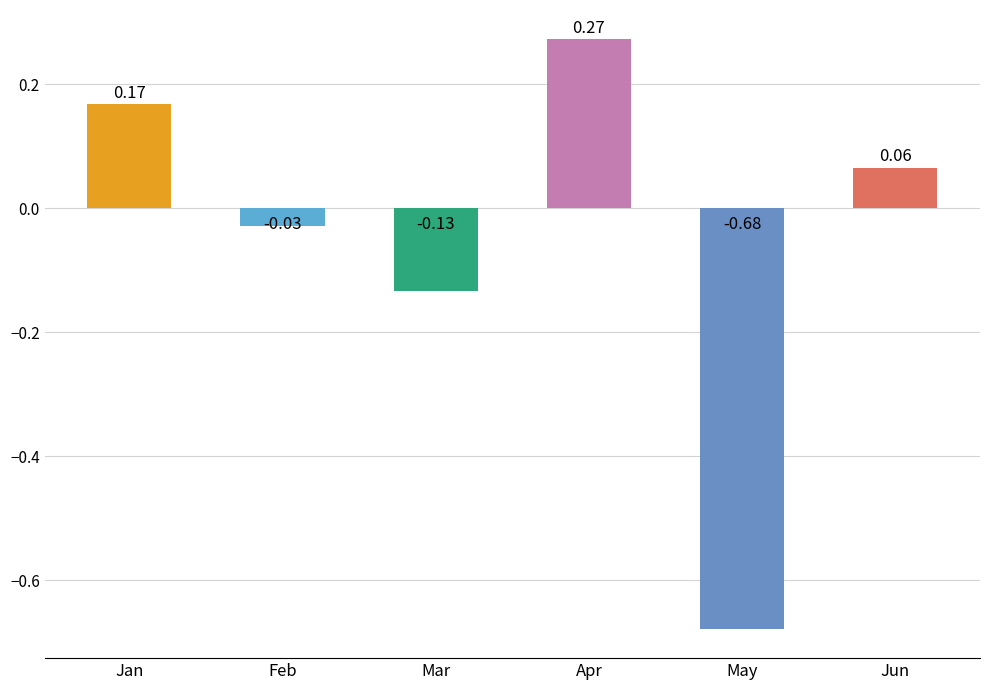

Which label corresponds to the largest value in the chart?

Apr